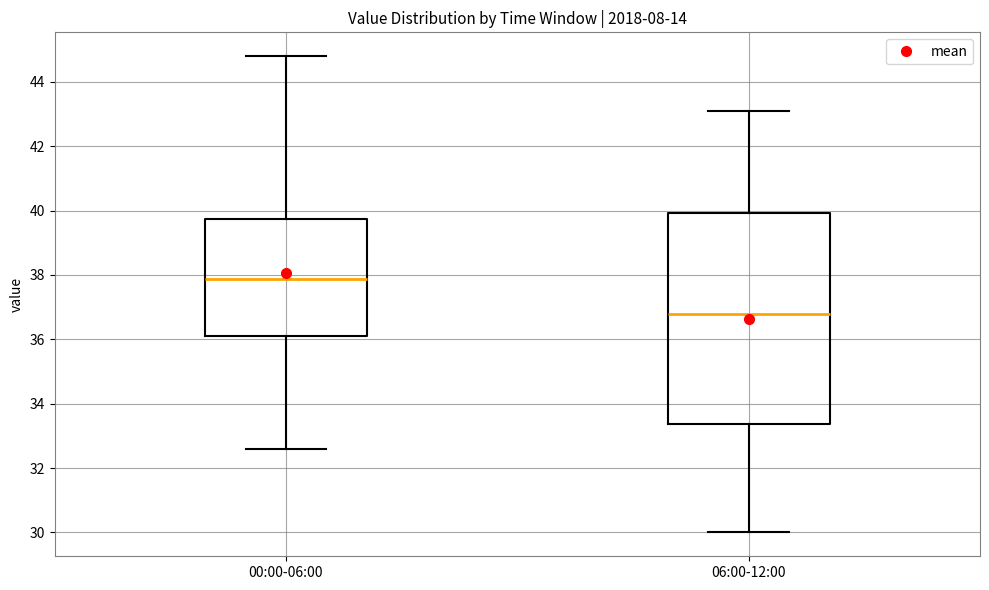

Reading left to right, read every box against the y-axis: the position of its median line, the range the box covers, and the ends of its whiskers. The values are not printed on the chart, so give them approximately, as read against the axis.

00:00-06:00: median 37.8, box 36.2 to 39.8, whiskers 32.6 to 44.8
06:00-12:00: median 36.8, box 33.4 to 40.0, whiskers 30.0 to 43.2